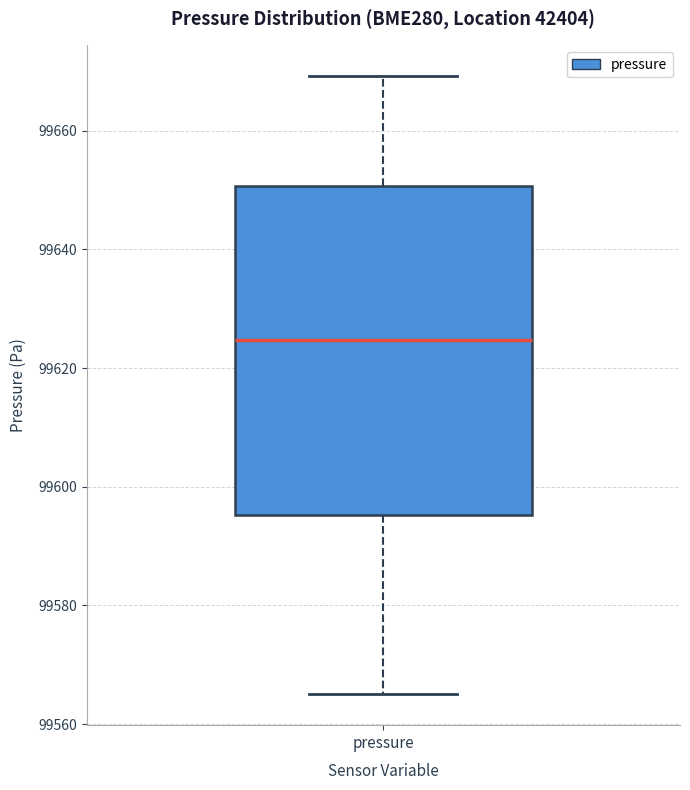

Where does the upper whisker of the box for pressure end on the y-axis? The values are not printed on the chart, so give them approximately, as read against the axis.

99670